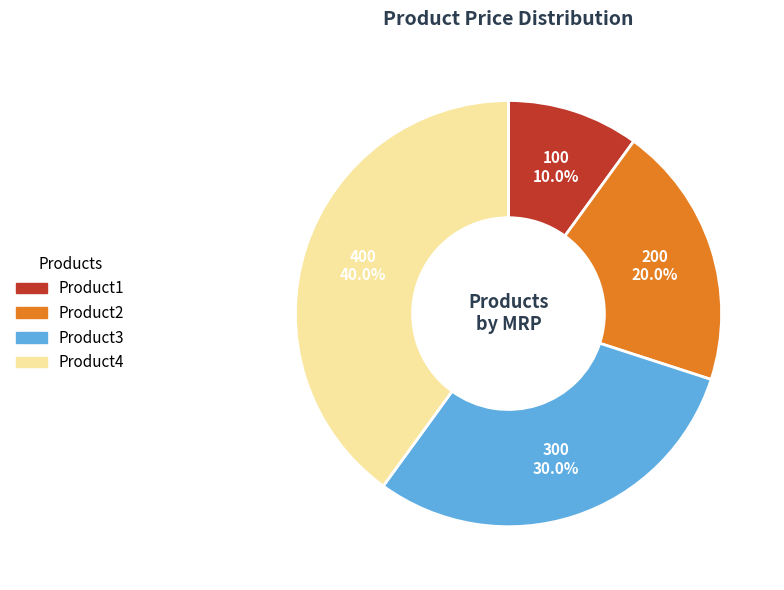

To the nearest percent, what percentage of the pie is Product1?

10%